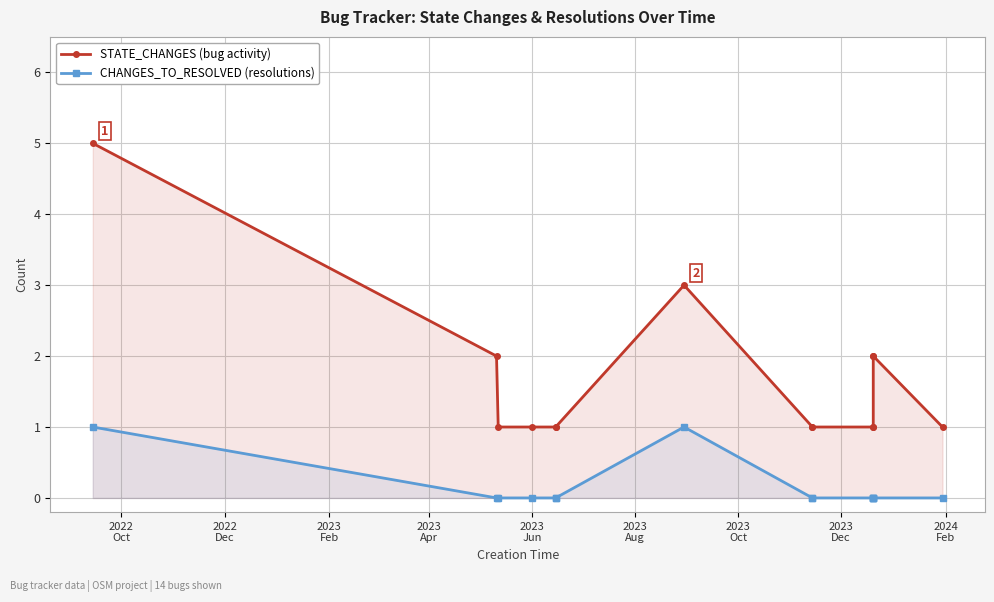

Reading left to right, transcribe all the data shown in this chart.

STATE_CHANGES: 5	2	1	1	1	1	3	1	1	1	1	2	2	1
CHANGES_TO_RESOLVED: 1	0	0	0	0	0	1	0	0	0	0	0	0	0